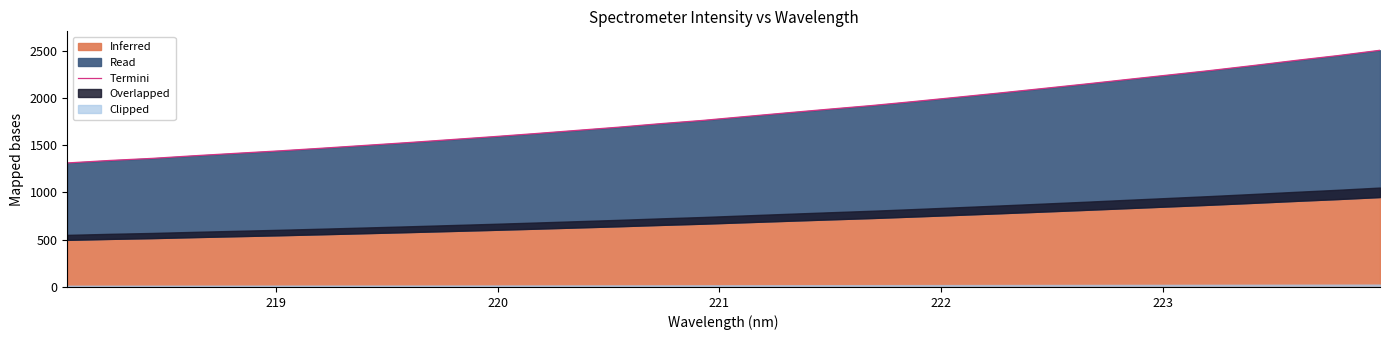

What is the label of the 3rd point from the left?

220